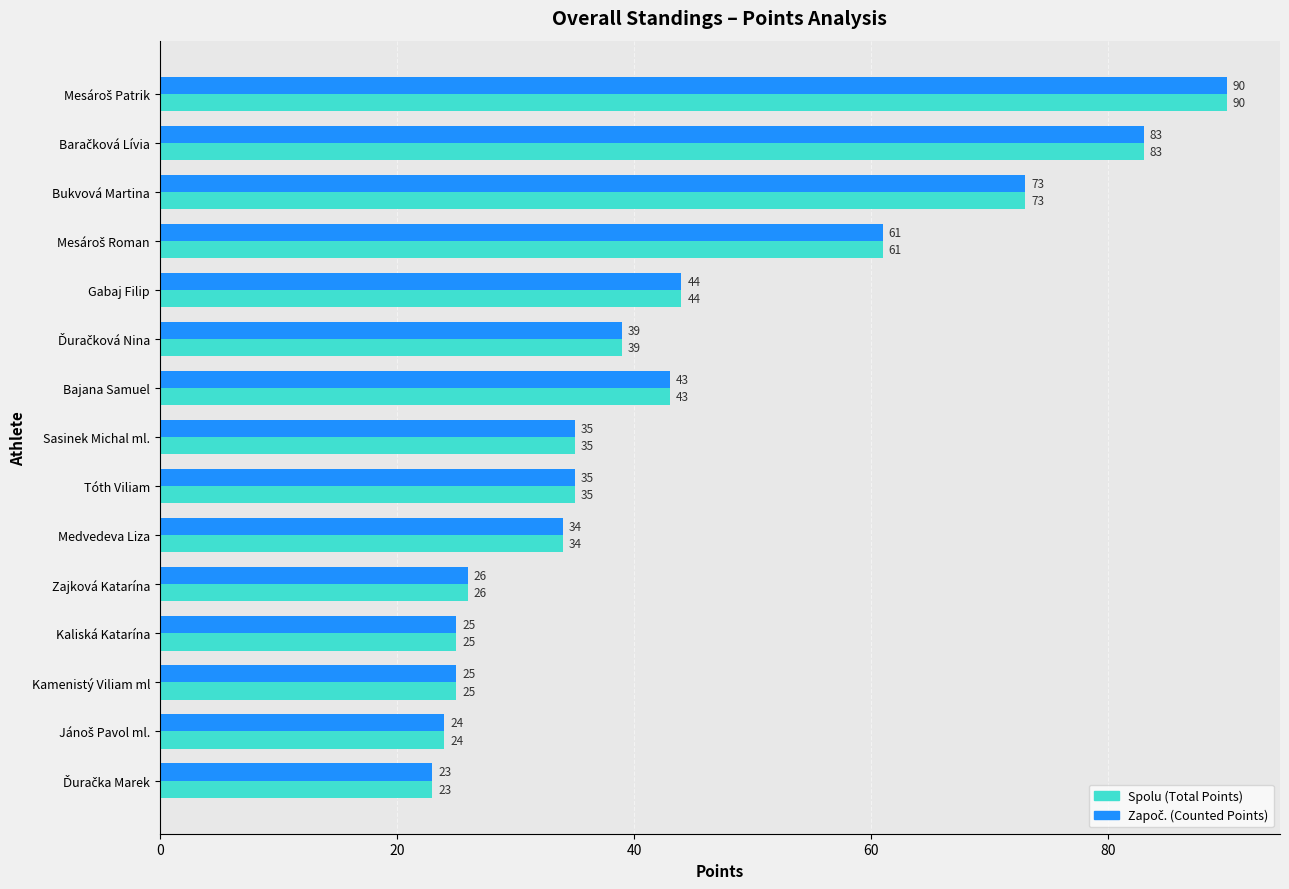

What is the total value across all series at Sasinek Michal ml.?

70